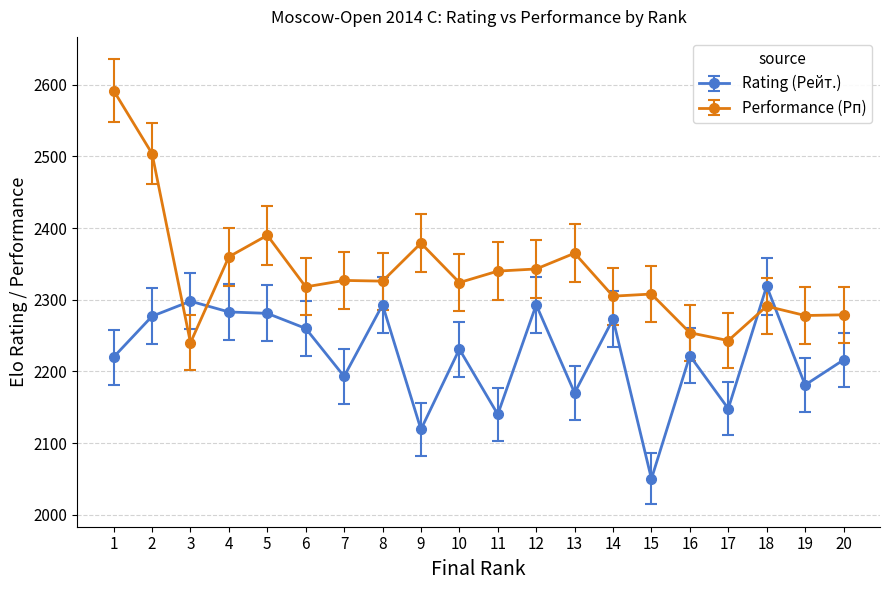

What are all the series names shown in the legend?

Rating (Рейт.), Performance (Рп)